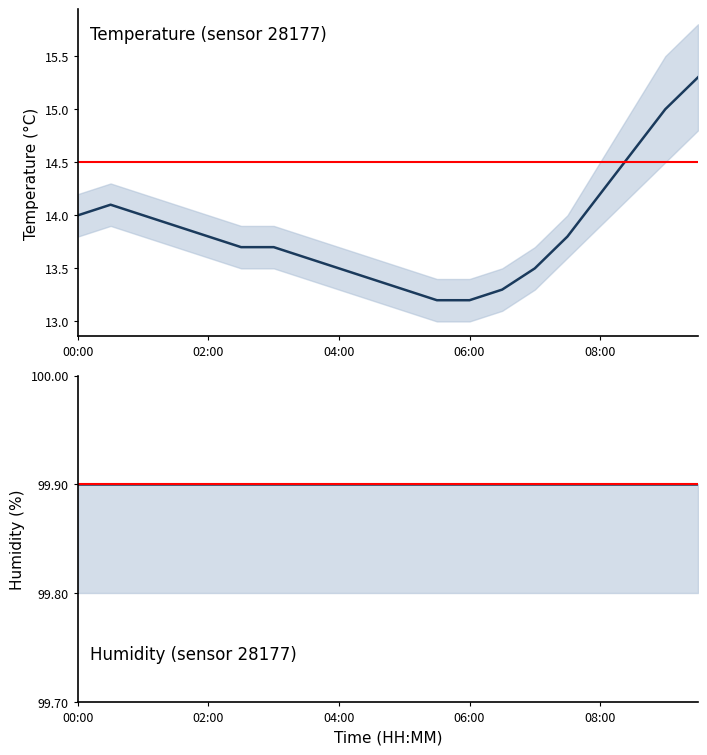

What is the maximum value shown in the chart?

99.9